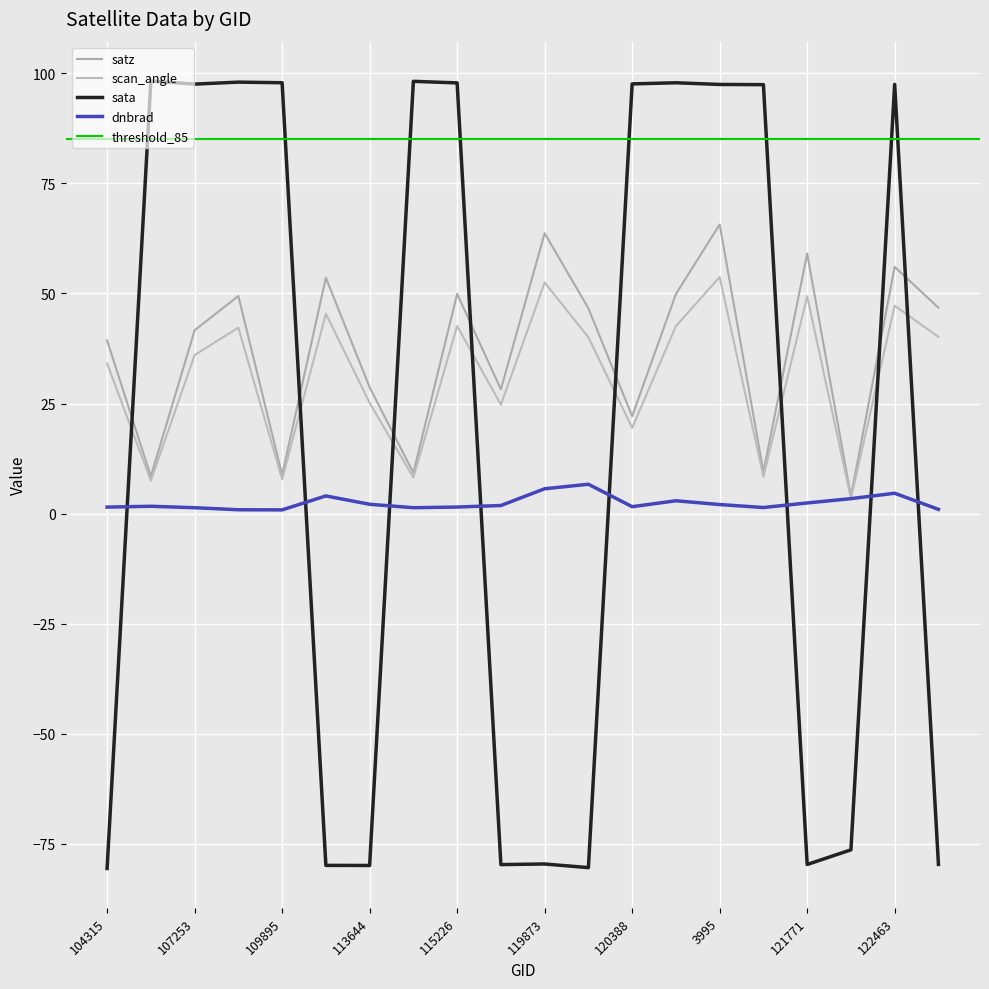

At 3995, list the series in order from largest to smallest.

sata, satz, scan_angle, dnbrad